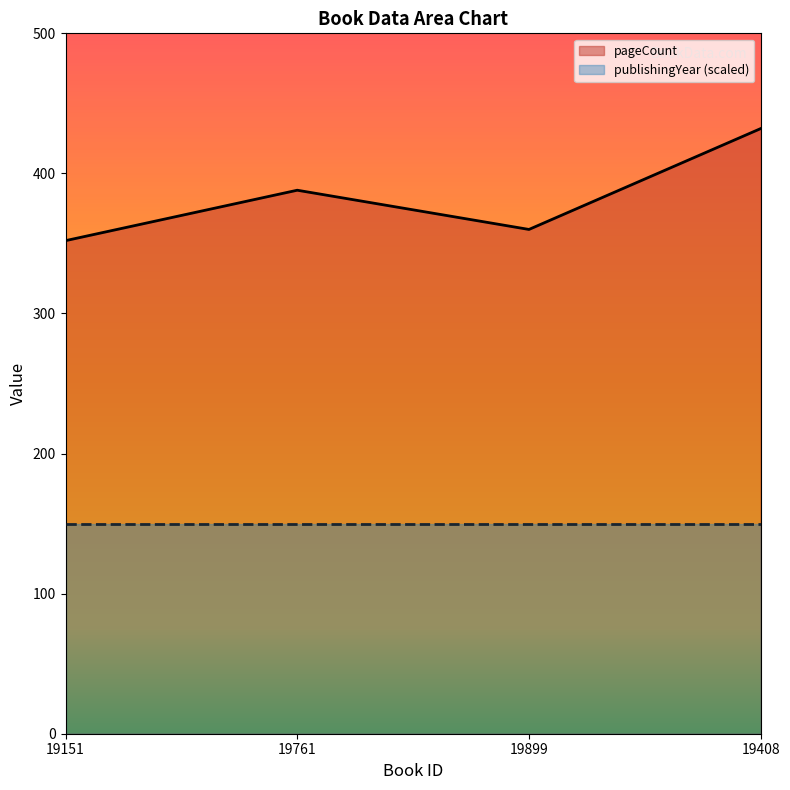

What is the minimum value shown in the chart?

150